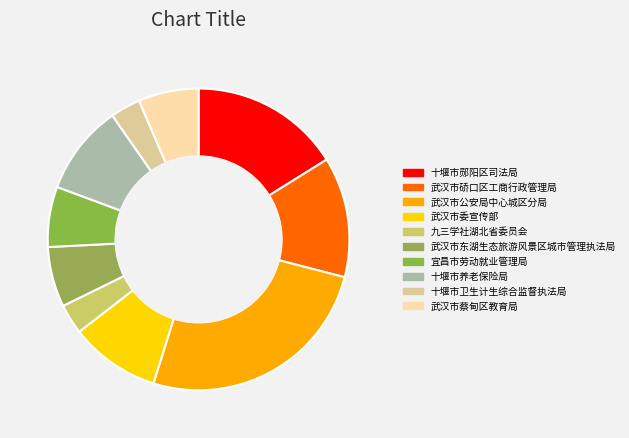

What is the change in value from 十堰市郧阳区司法局 to 宜昌市劳动就业管理局?

-3